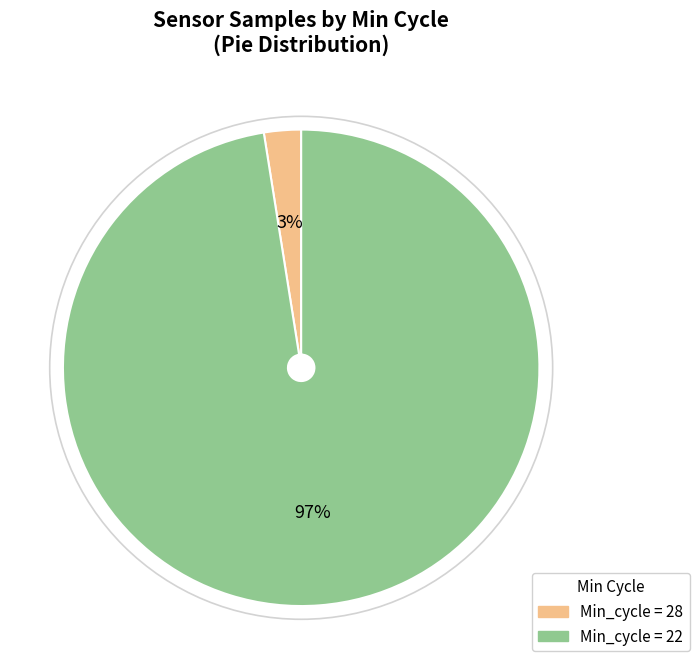

To the nearest percent, what is the average slice percentage?

50%